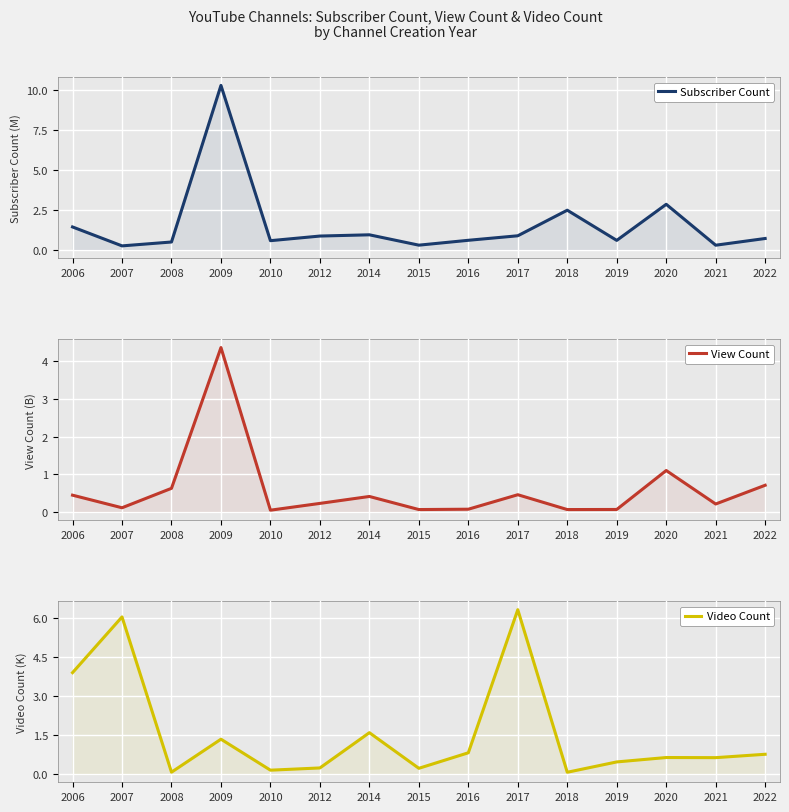

At which category does View Count reach its first local peak?

2009